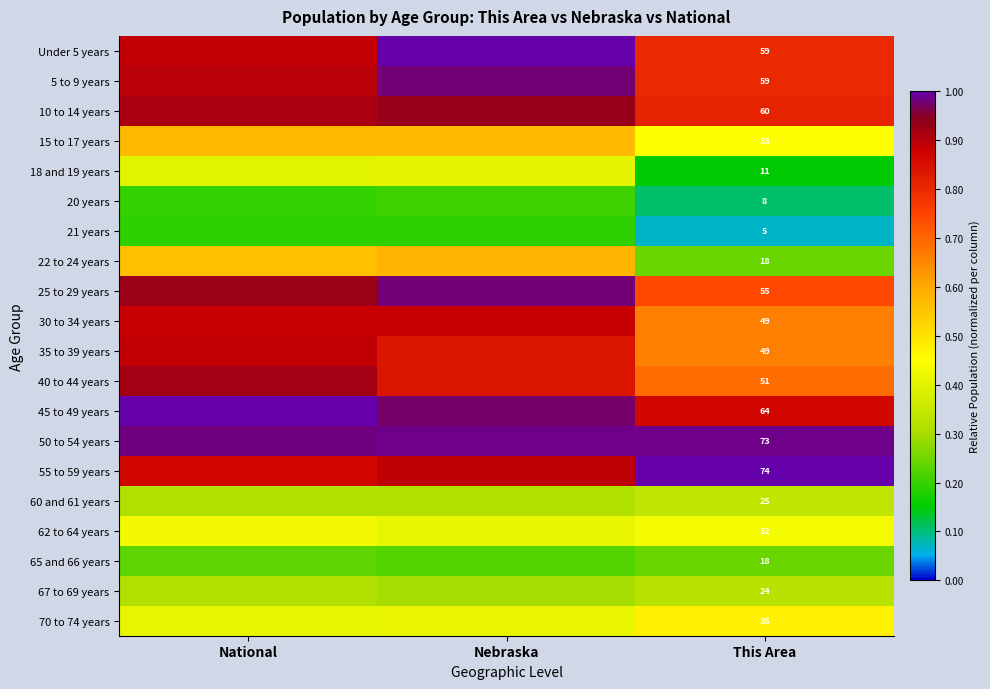

At how many categories does at least one series exceed 0?

3